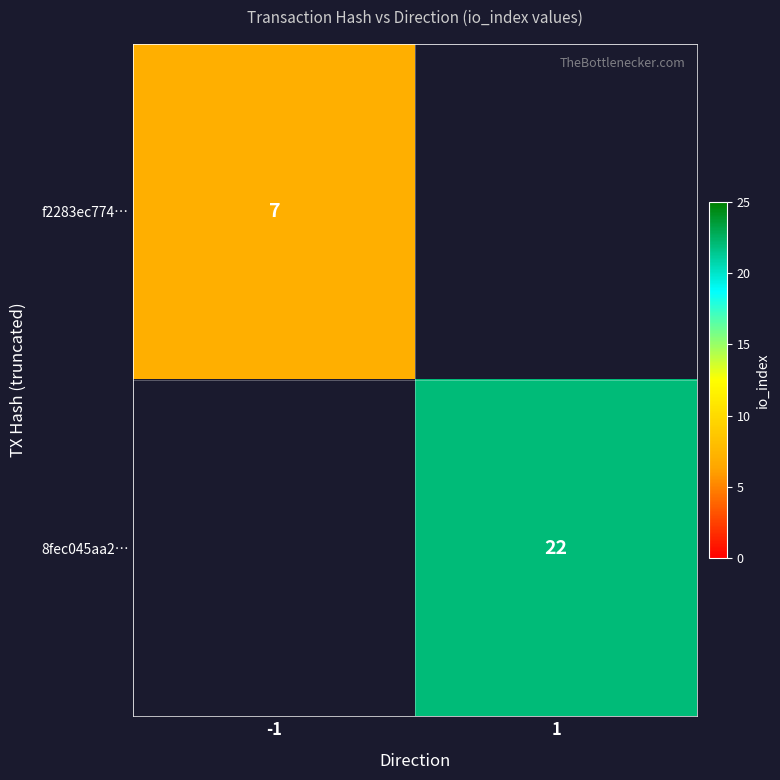

True or false: 8fec045aa2… has a value of 22 at 1.

True